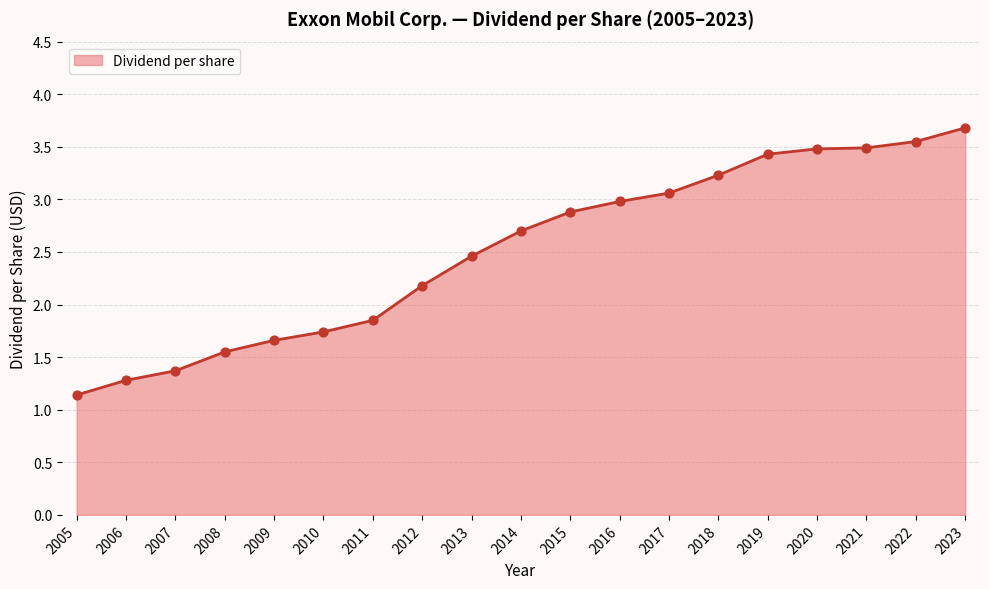

What is the change in value from 2006 to 2008?

+0.3